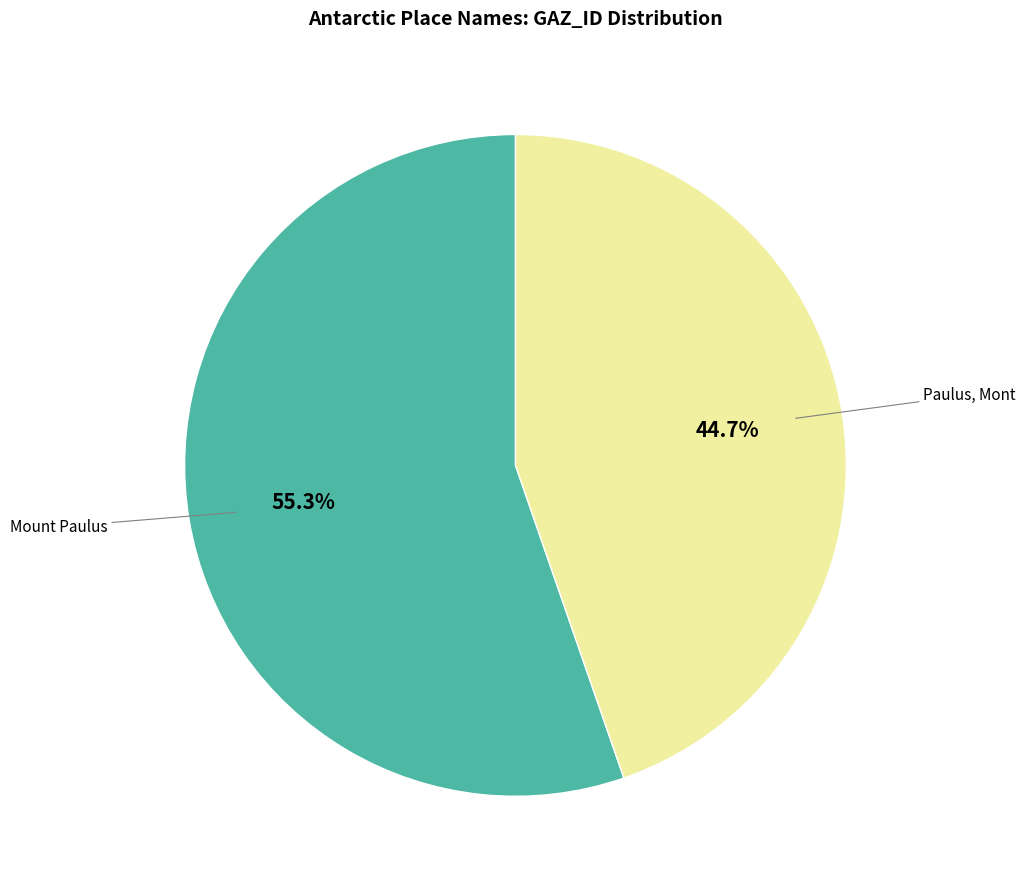

Does any single category account for the majority?

Yes